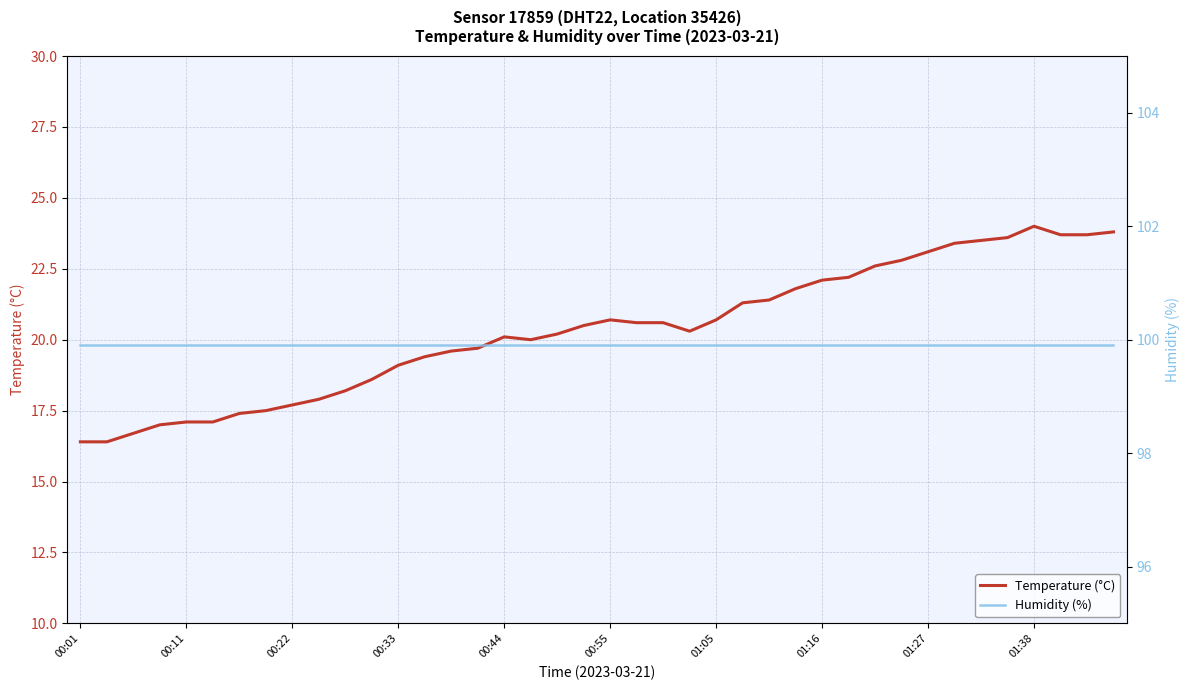

Which category has the highest value in the Humidity (%) series?

00:01